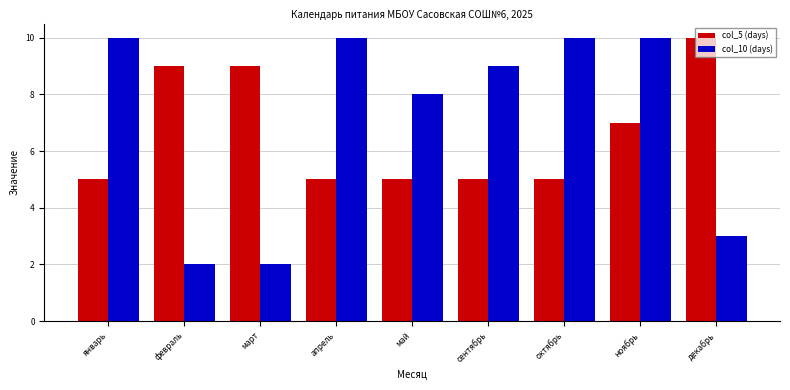

What is the sum of all col_5 (days) values?

60